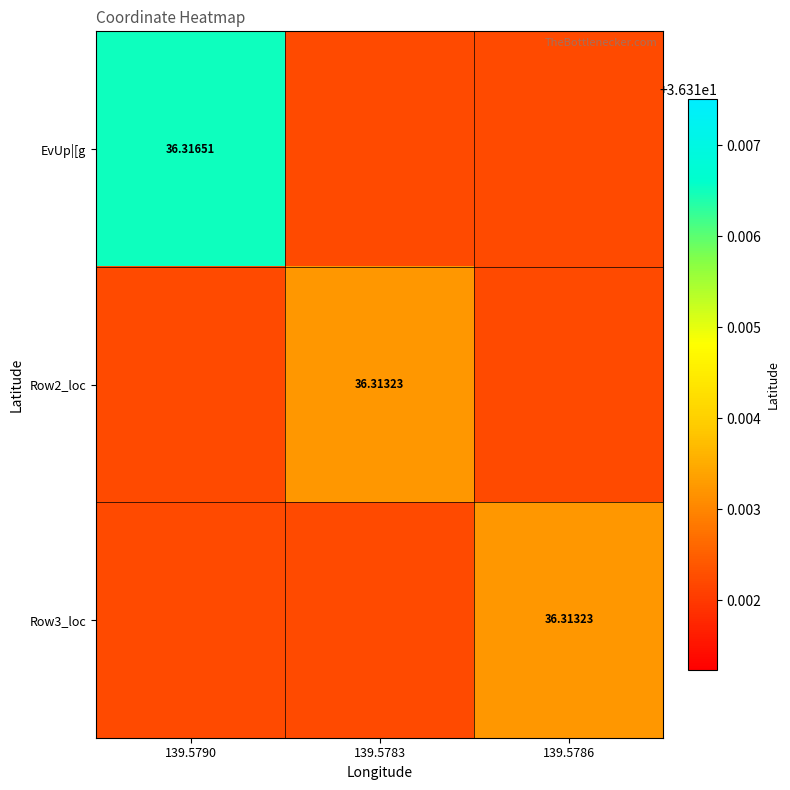

The Row3_loc series shows 36.3 at 139.5783. True or false?

True